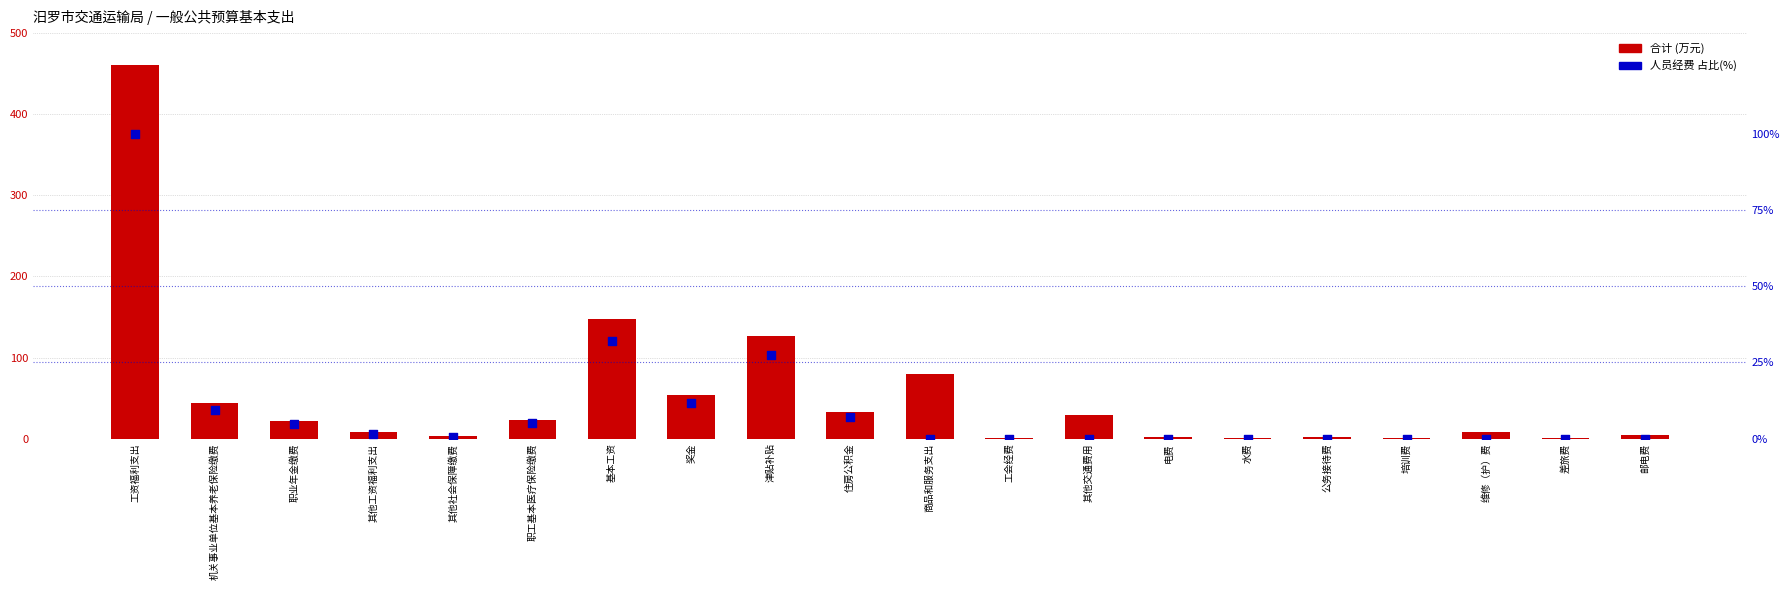

Which series contains the highest Y value?

合计